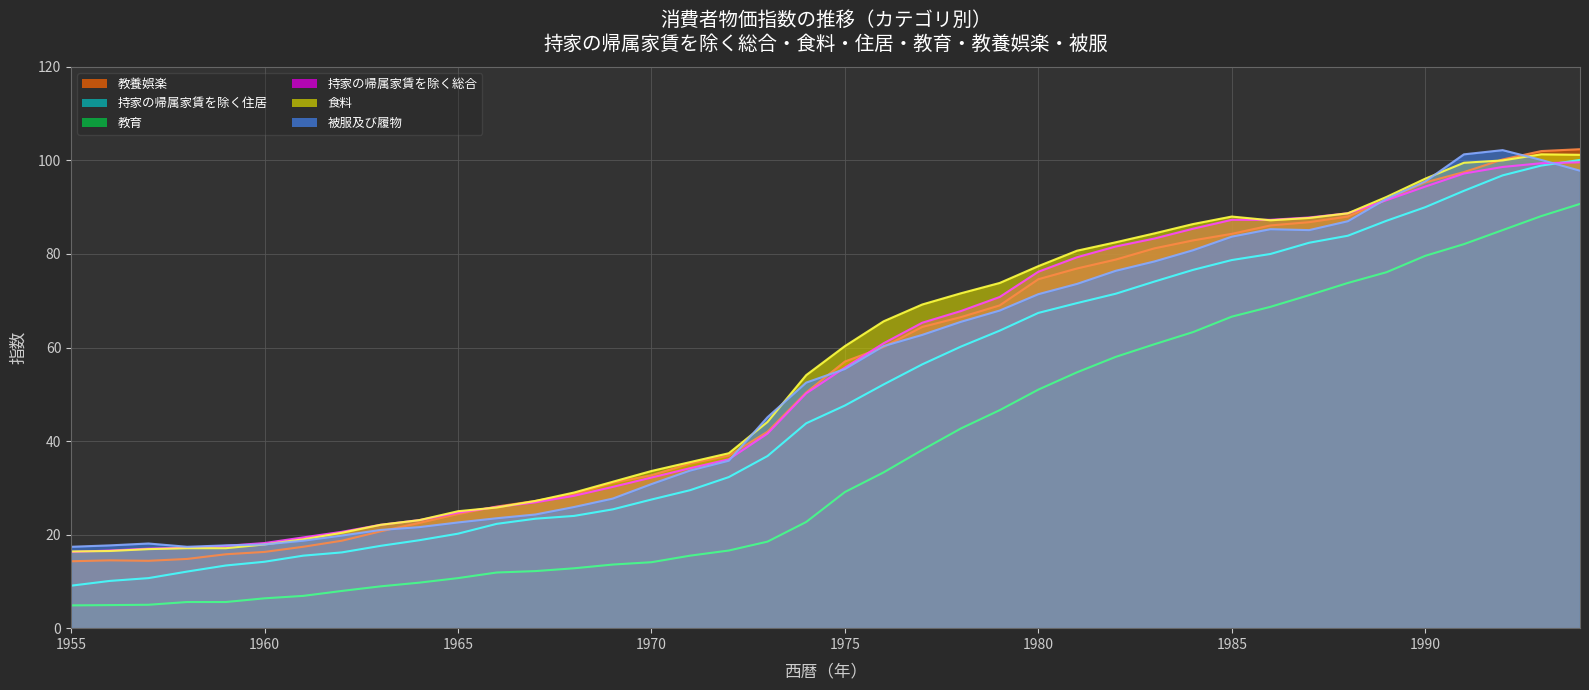

What is the total value across all series at 1959?

87.2